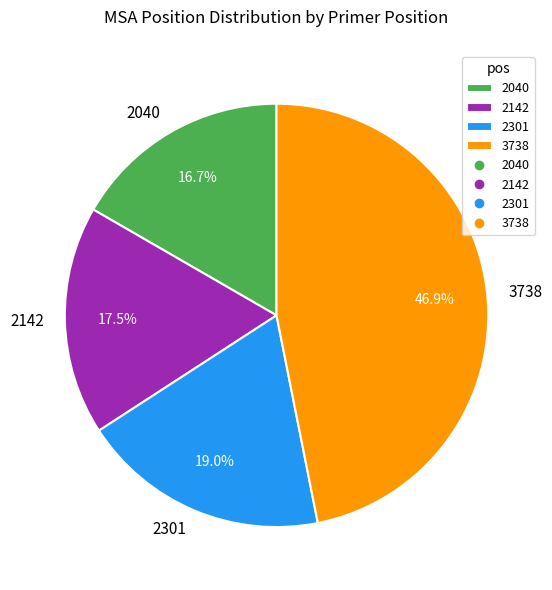

Rank the categories by value from highest to lowest.

3738, 2301, 2142, 2040